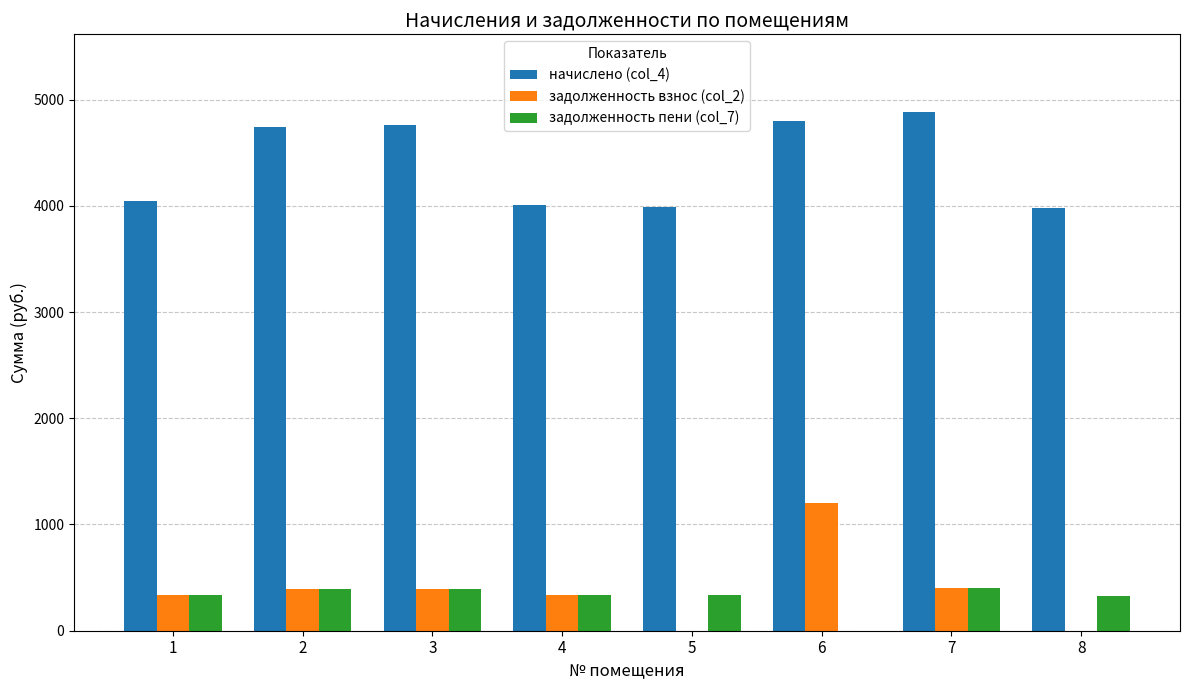

What is the sum of all задолженность пени (col_7) values?

2533.4